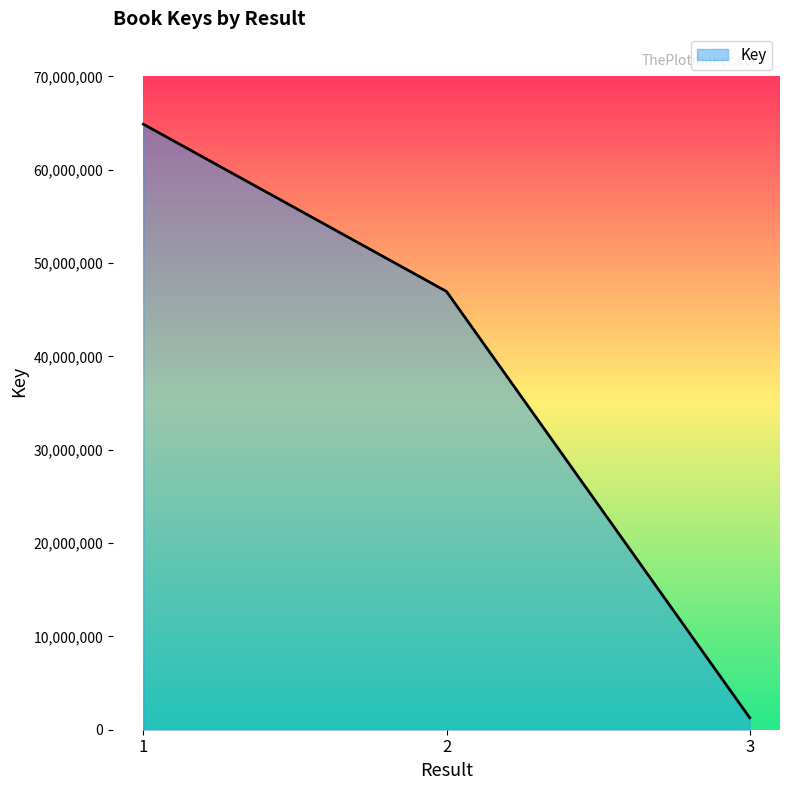

Reading right to left, transcribe all the data shown in this chart.

3=1283282	2=46951326	1=64872125